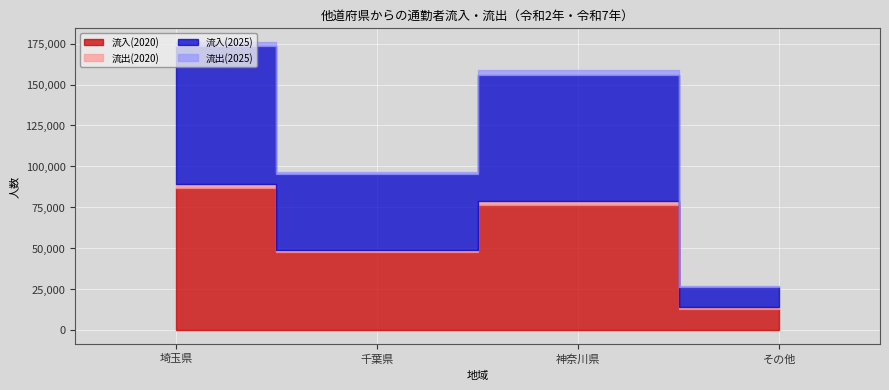

At which category does 流入(2025) reach its first local valley?

千葉県